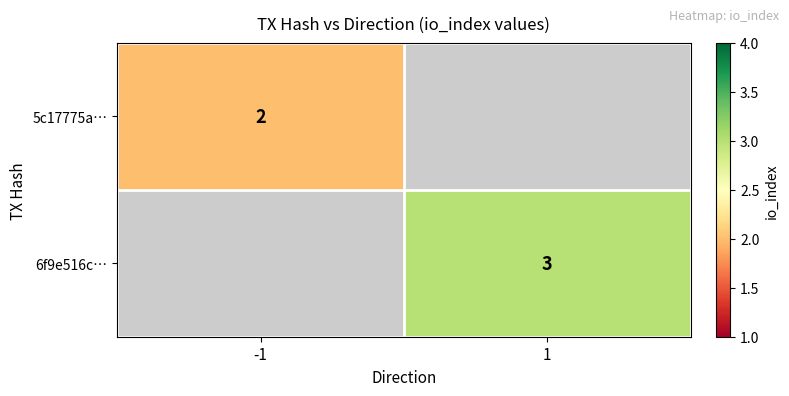

Is it true that 5c17775a… equals 3 at -1?

False